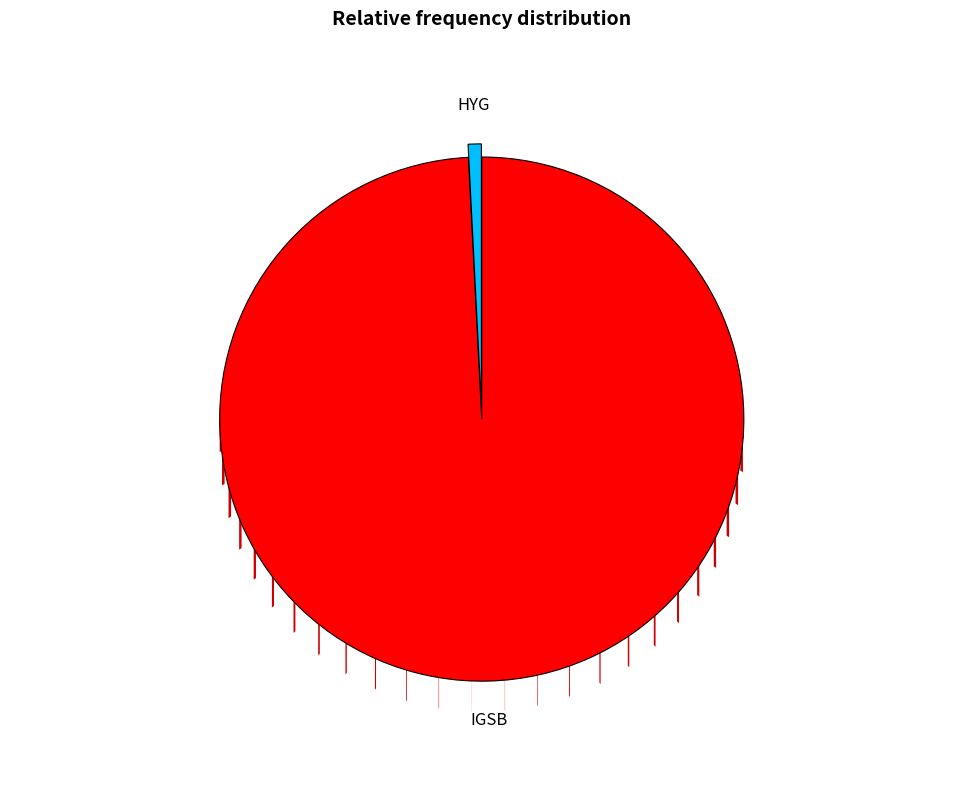

To the nearest percent, what is the difference between the HYG and IGSB slice percentages?

98%